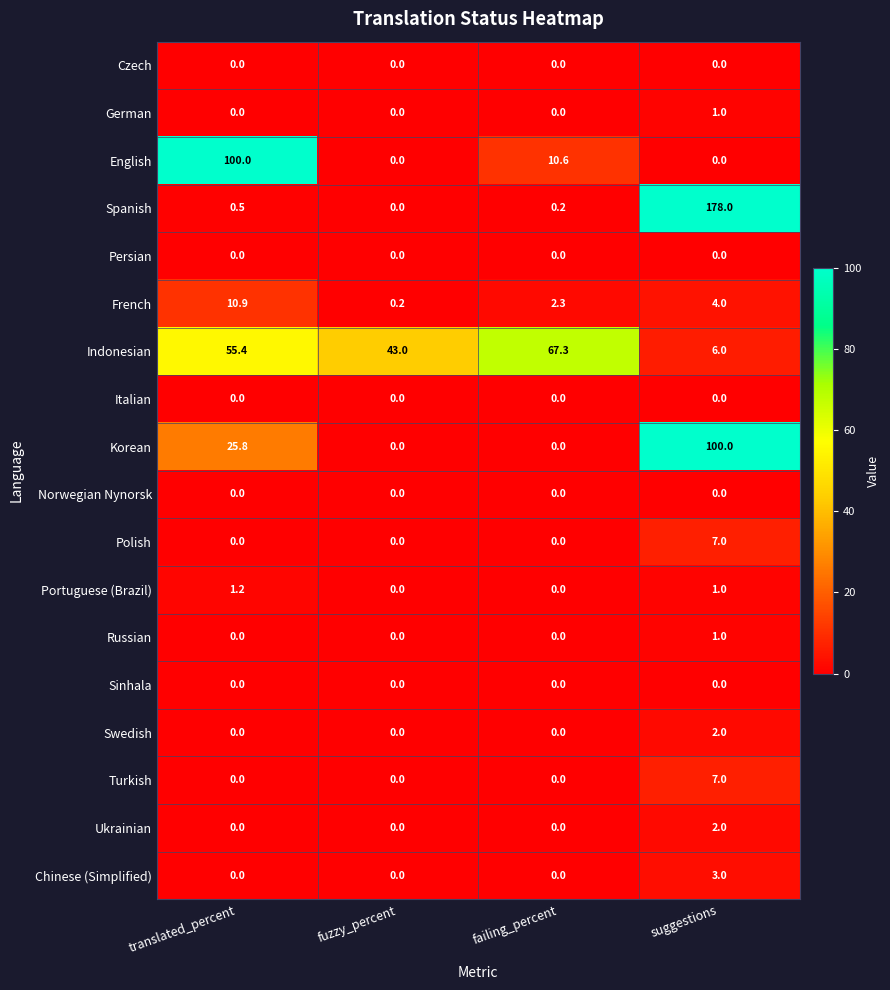

How many series are shown in this chart?

18